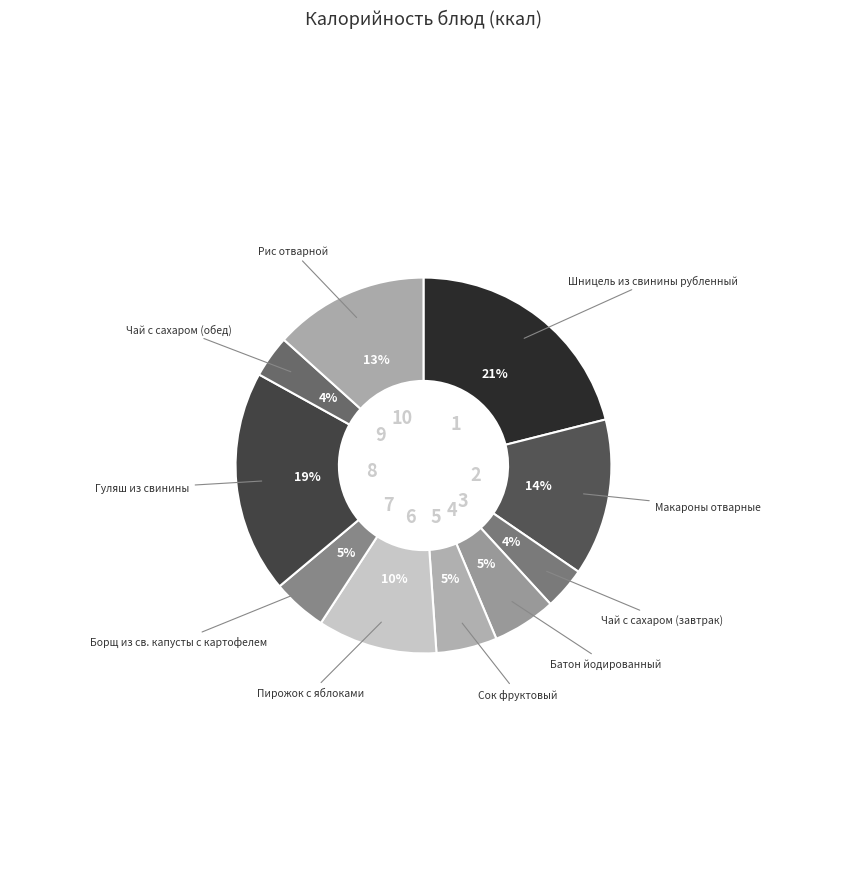

What is the smallest slice in the pie chart?

Чай с сахаром (завтрак)